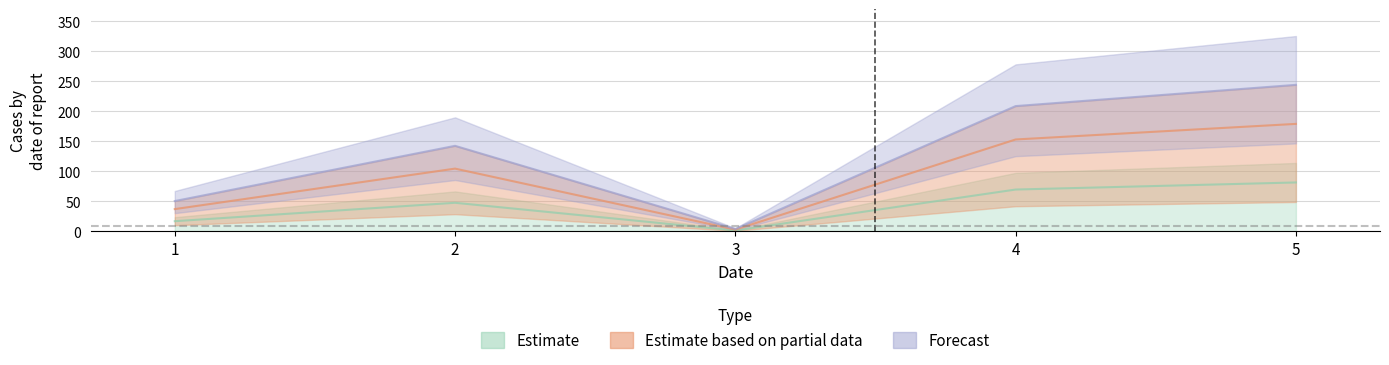

List the labels in order of Estimate based on partial data value, smallest first.

3, 1, 2, 4, 5